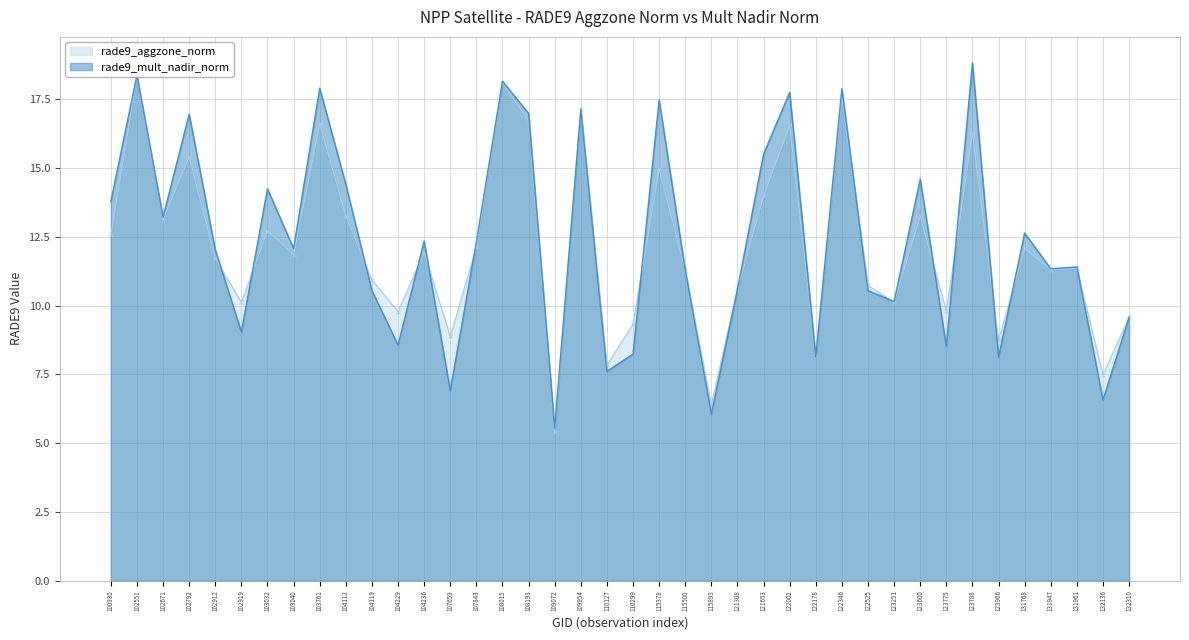

Between 102671 and 103032, which is larger?

102671